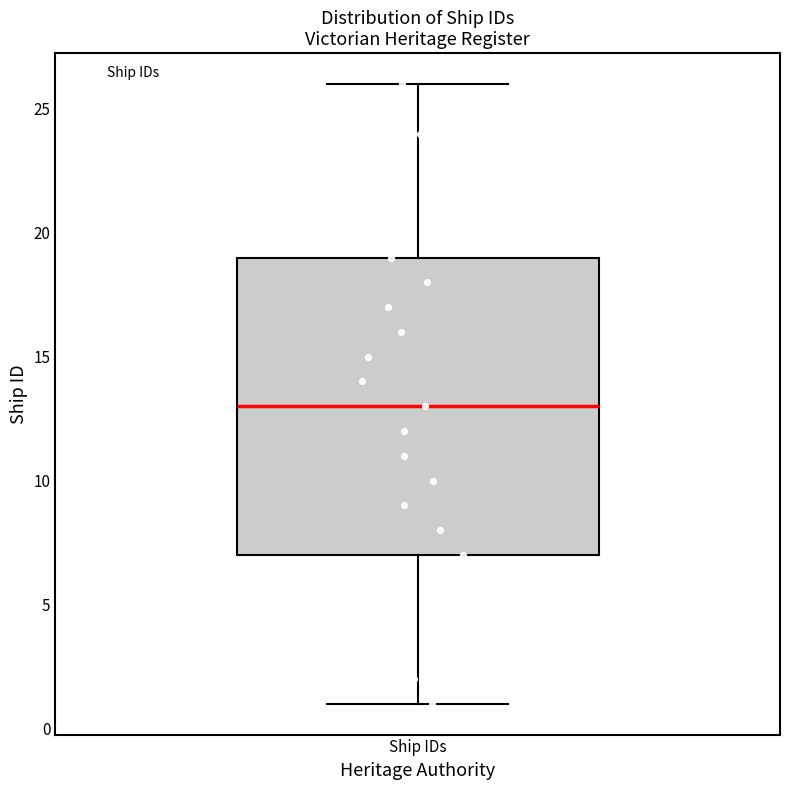

Transcribe this box plot: give where the median line is, the range the box spans, and where the two whiskers end, as read against the y-axis. The values are not printed on the chart, so give them approximately, as read against the axis.

median 13, box 7 to 19, whiskers 1 to 26